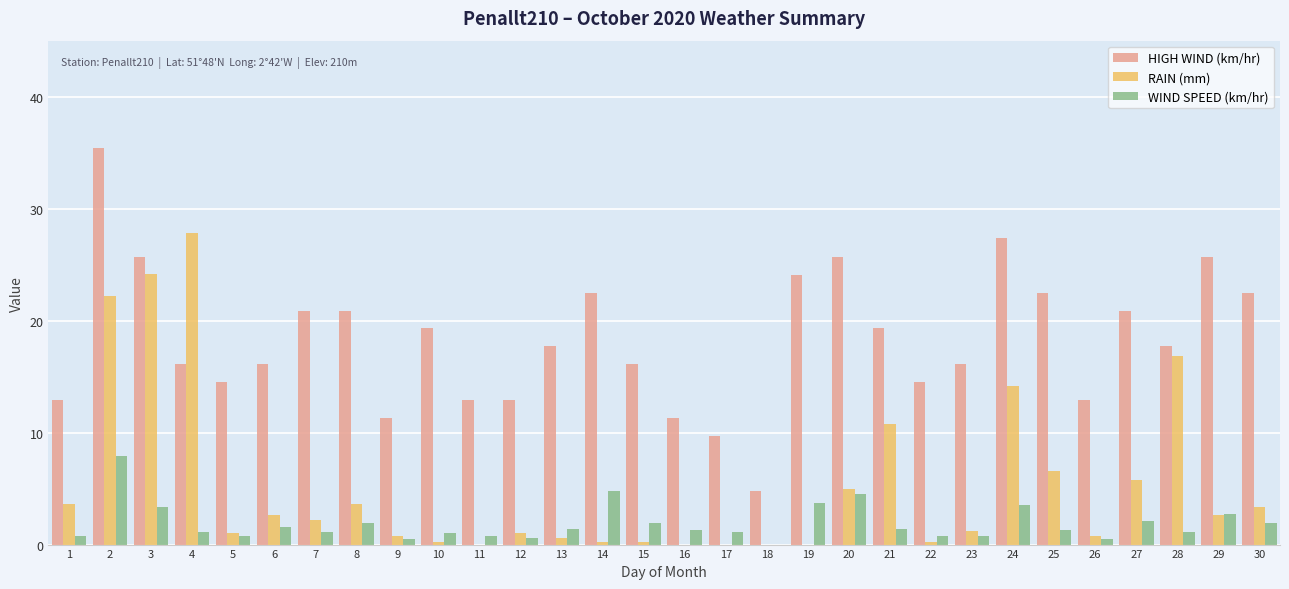

Is the value of RAIN (mm) at 1 greater than the value of HIGH WIND (km/hr) at 3?

No